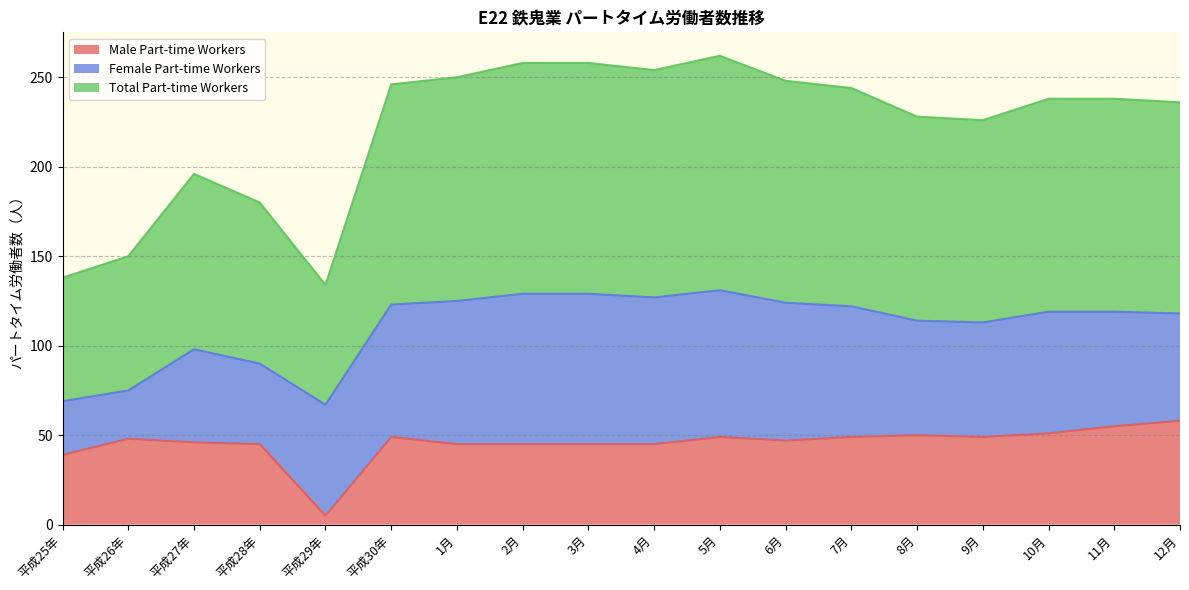

The Male Part-time Workers series shows 83 at 6月. True or false?

False